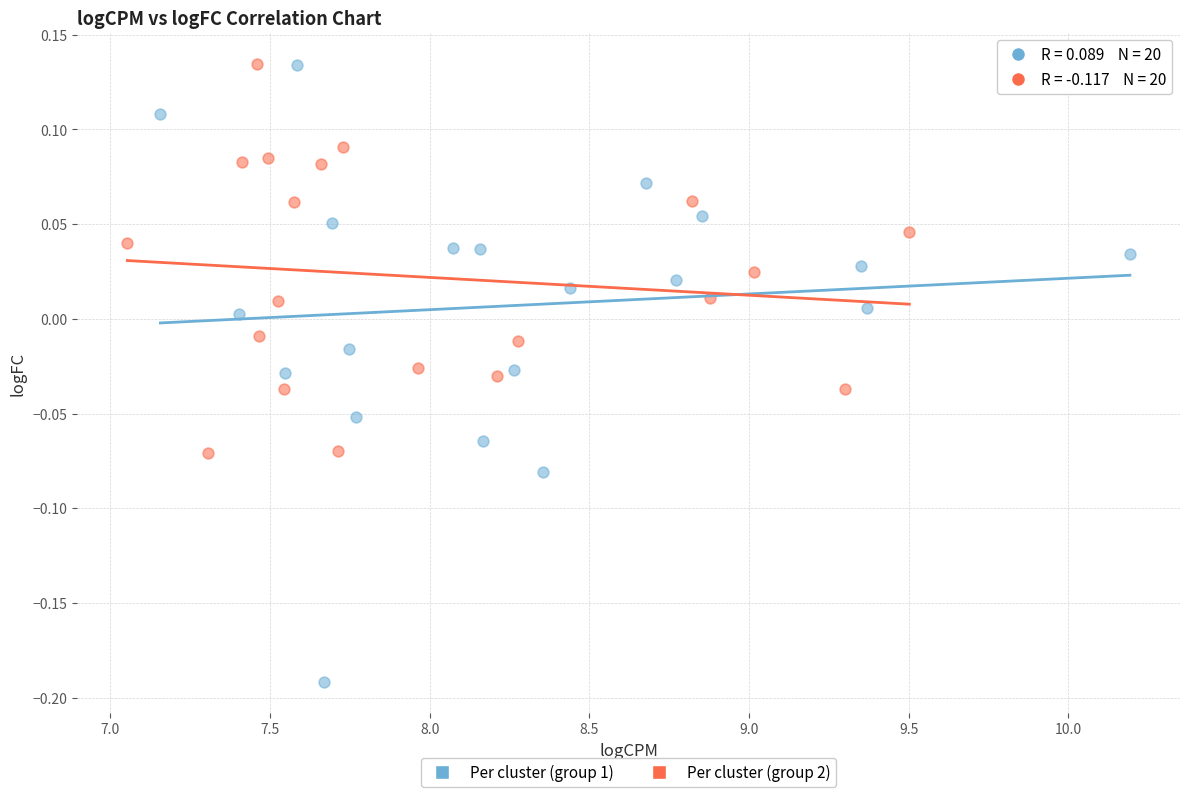

What are all the series names shown in the legend?

Per cluster (group 1), Per cluster (group 2)